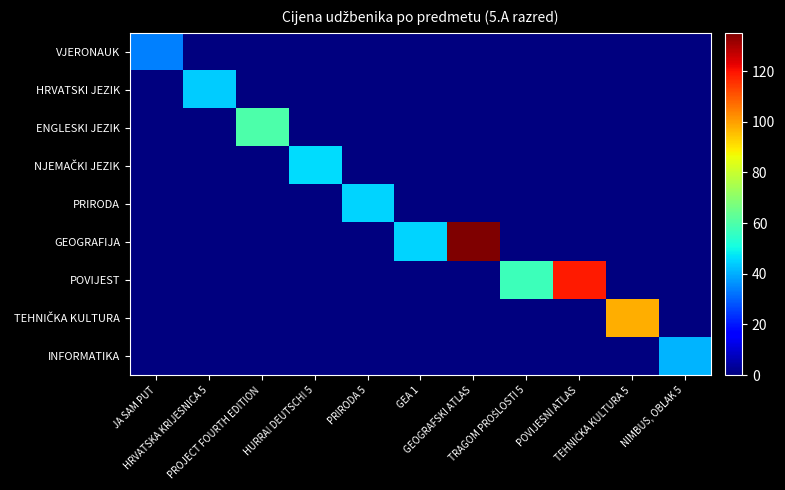

What is the total value across all series at HURRA! DEUTSCH! 5?

46.0